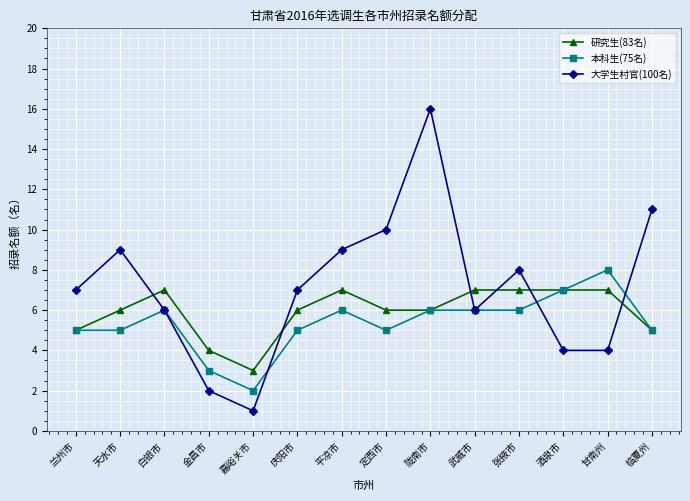

What is the value of the 研究生(83名) point at the 5th from the left?

3